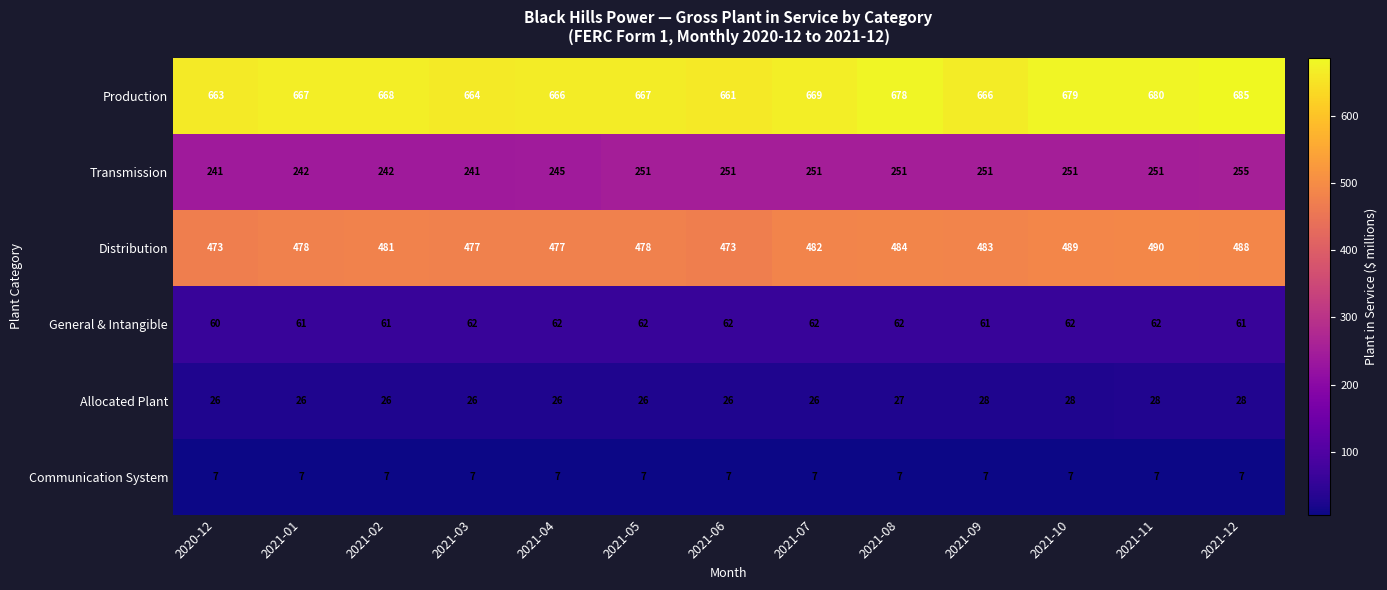

True or false: Distribution has a value of 473 at 2021-06.

True